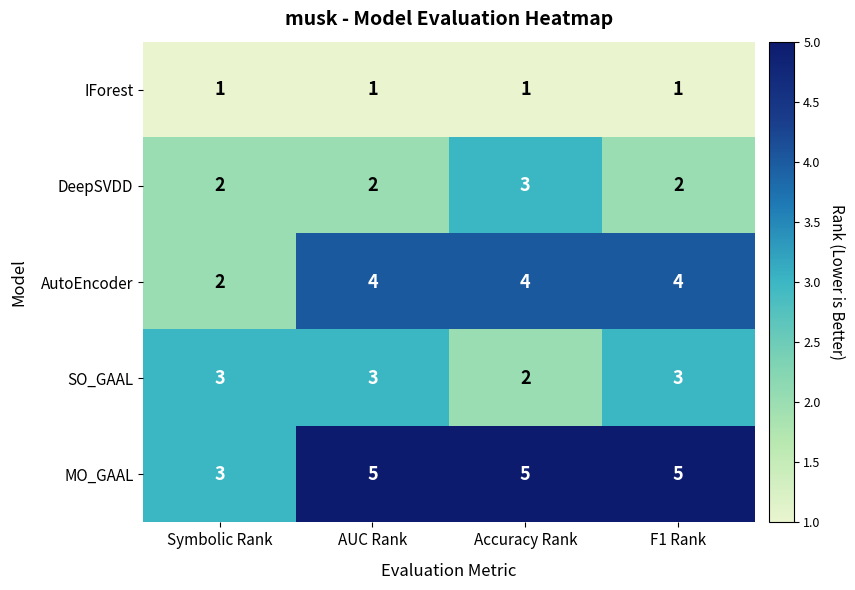

What is the maximum value shown in the chart?

5